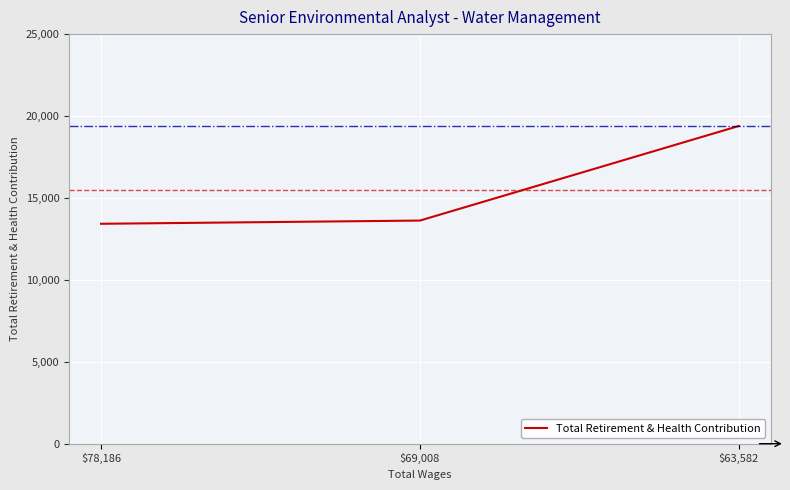

Is it true that the value at $78,186 is 23311?

False